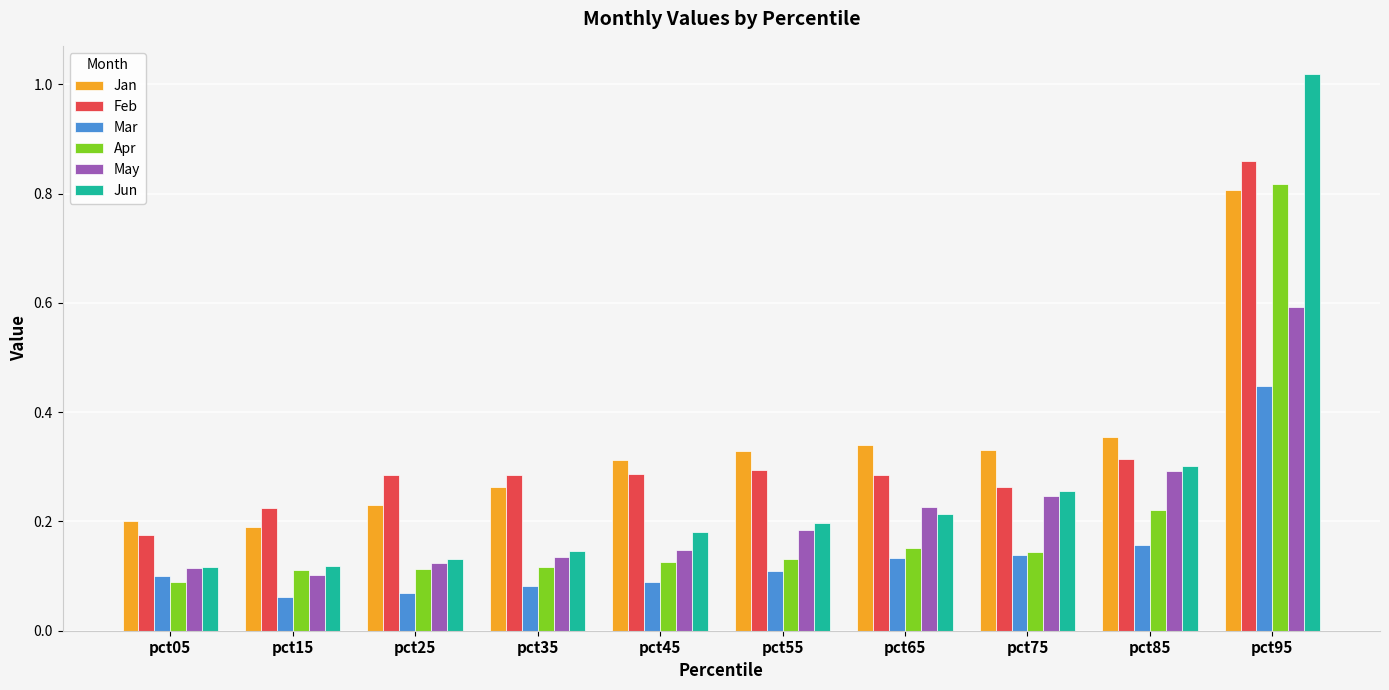

At which label does May reach its peak?

pct95